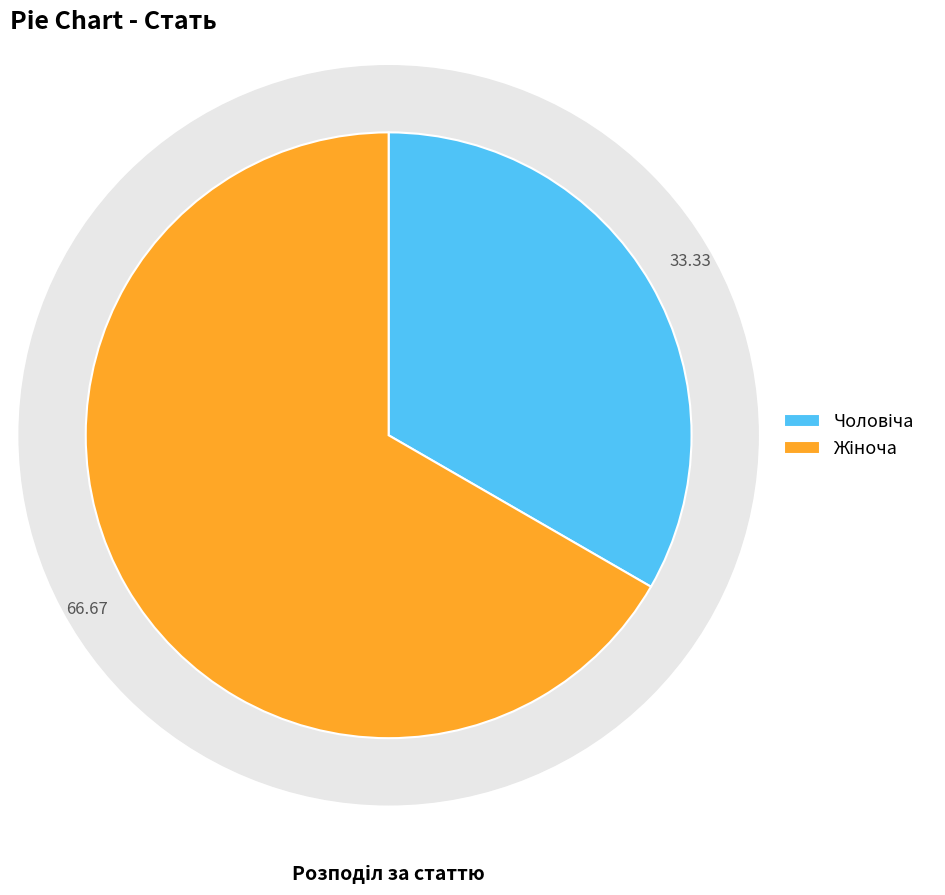

Is it true that Чоловіча is 33% of the pie?

True